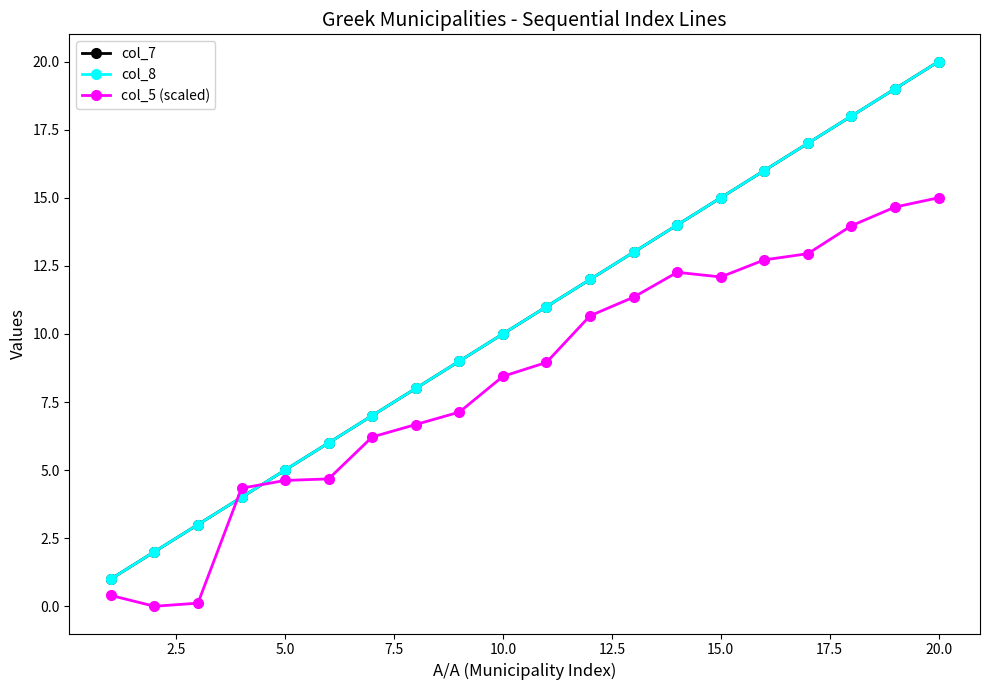

Is this an area chart (filled region under the line)?

No